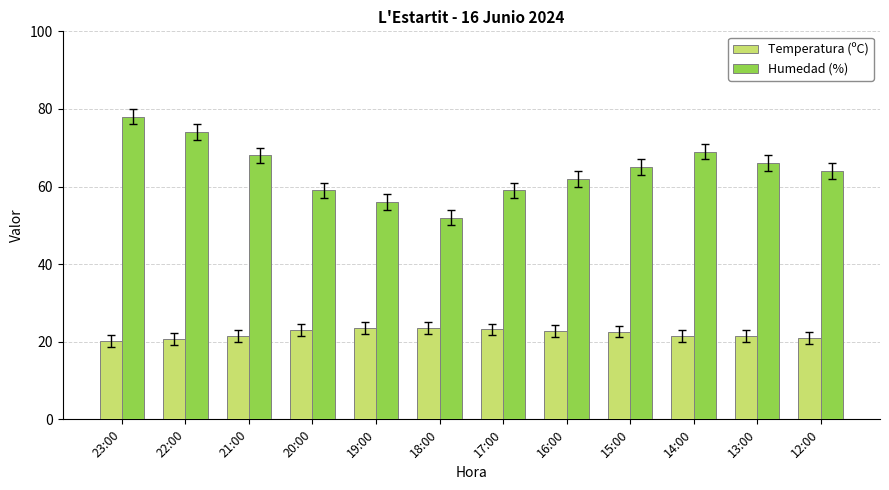

What position from the left is 14:00?

10